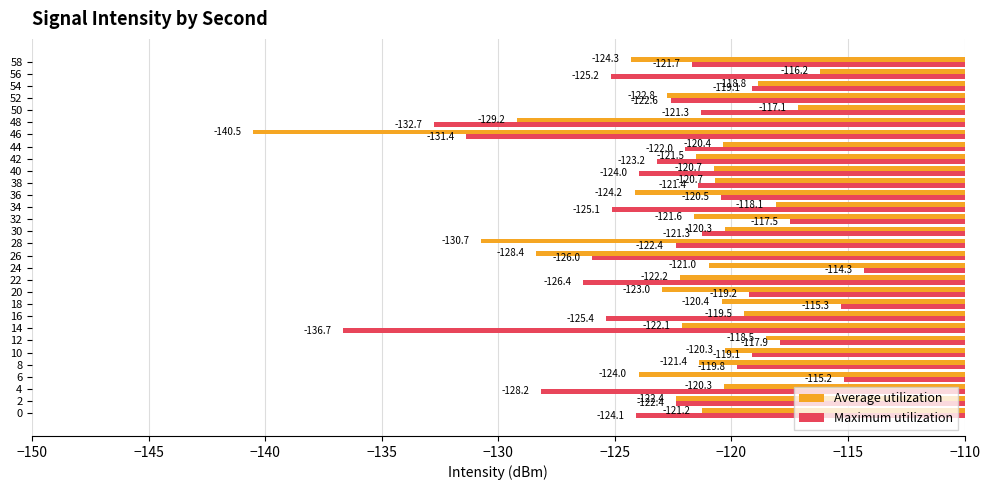

Rank the series by their maximum value, from lowest to highest.

Average utilization, Maximum utilization